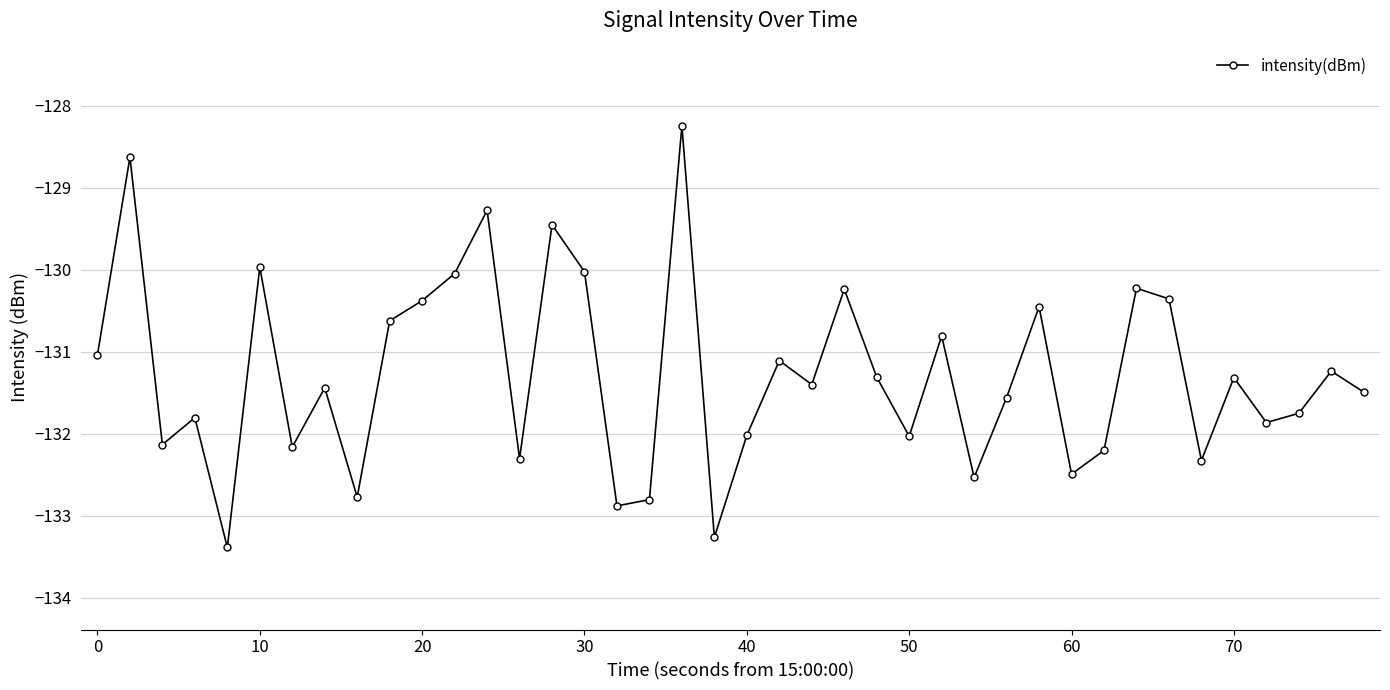

How many points are lower than both their immediate neighbors (excluding endpoints)?

13